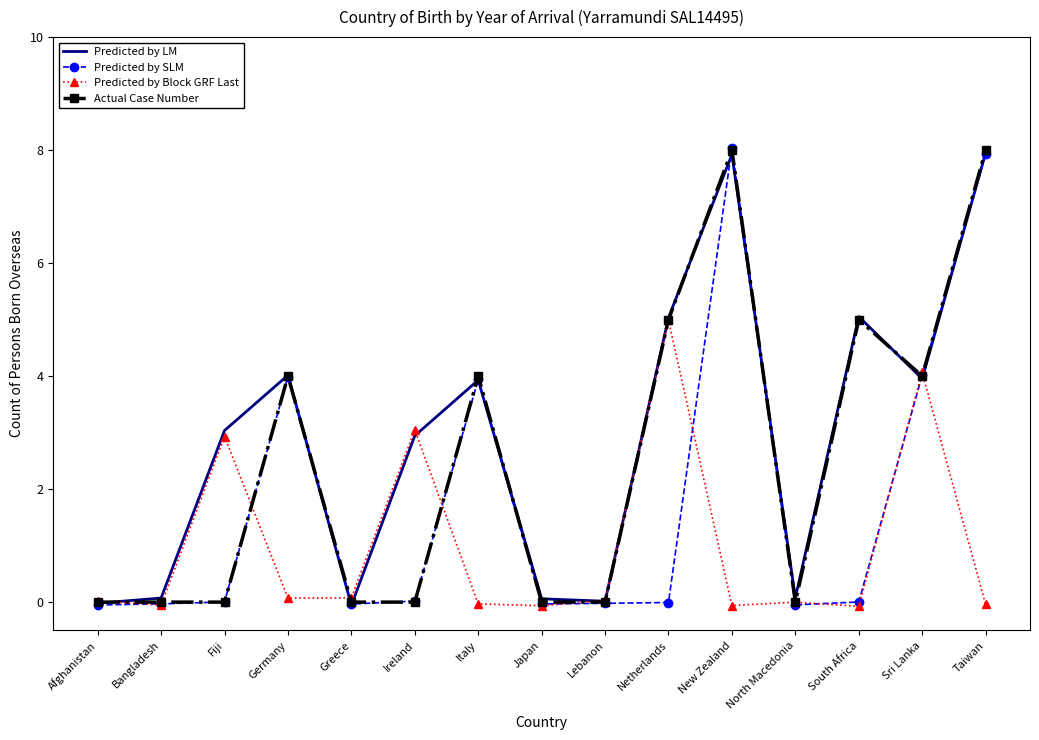

The Predicted by SLM series shows -0.0 at North Macedonia. True or false?

True